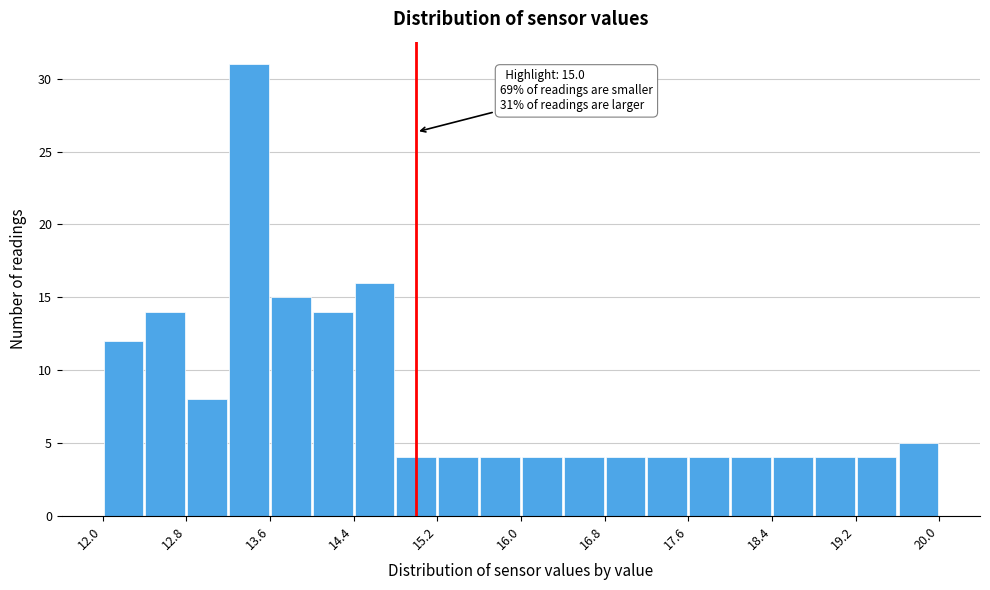

Which range on the x-axis has the tallest bar?

13.2 to 13.6